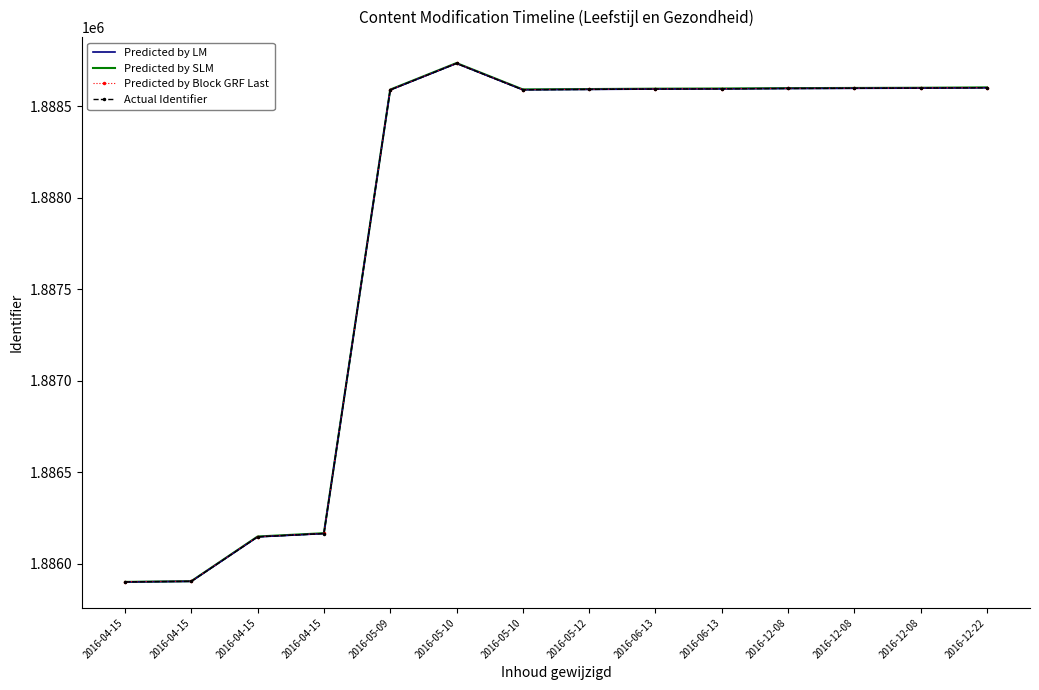

What are all the series names shown in the legend?

Predicted by LM, Predicted by SLM, Predicted by Block GRF Last, Actual Identifier